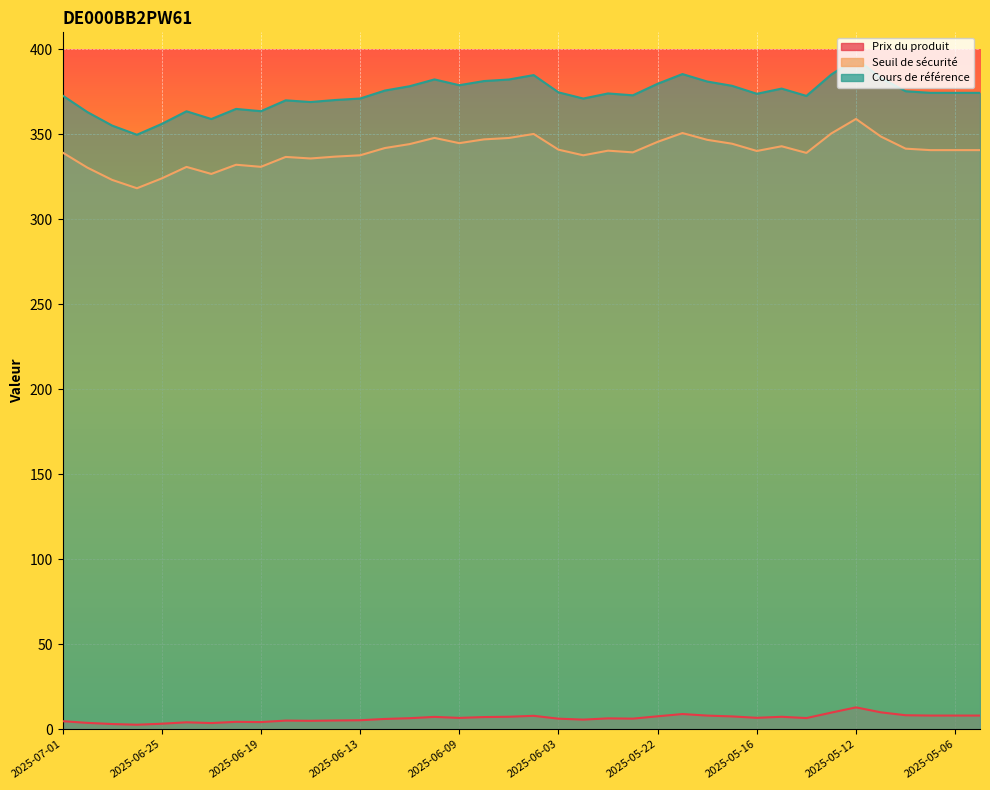

Reading left to right, list all the values displayed in this chart.

Prix du produit: 2025-07-01=4.8	2025-06-30=3.8	2025-06-27=3.1	2025-06-26=2.7	2025-06-25=3.2	2025-06-24=4.1	2025-06-23=3.6	2025-06-20=4.4	2025-06-19=4.2	2025-06-18=5.1	2025-06-17=5.0	2025-06-16=5.2	2025-06-13=5.3	2025-06-12=6.1	2025-06-11=6.5	2025-06-10=7.3	2025-06-09=6.7	2025-06-06=7.2	2025-06-05=7.3	2025-06-04=7.9	2025-06-03=6.2	2025-06-02=5.7	2025-05-26=6.4	2025-05-23=6.2	2025-05-22=7.6	2025-05-21=8.9	2025-05-20=8.0	2025-05-19=7.5	2025-05-16=6.7	2025-05-15=7.3	2025-05-14=6.6	2025-05-13=9.8	2025-05-12=12.9	2025-05-09=10.0	2025-05-08=8.2	2025-05-07=8.1	2025-05-06=8.1	2025-05-05=8.1
Seuil de sécurité: 2025-07-01=339.3	2025-06-30=330.4	2025-06-27=323.2	2025-06-26=318.3	2025-06-25=324.1	2025-06-24=330.8	2025-06-23=326.7	2025-06-20=332.1	2025-06-19=330.9	2025-06-18=336.7	2025-06-17=335.8	2025-06-16=336.9	2025-06-13=337.7	2025-06-12=341.9	2025-06-11=344.3	2025-06-10=347.9	2025-06-09=344.8	2025-06-06=347.0	2025-06-05=347.8	2025-06-04=350.2	2025-06-03=341.0	2025-06-02=337.7	2025-05-26=340.4	2025-05-23=339.4	2025-05-22=345.6	2025-05-21=350.8	2025-05-20=346.8	2025-05-19=344.5	2025-05-16=340.2	2025-05-15=343.0	2025-05-14=339.1	2025-05-13=350.5	2025-05-12=359.0	2025-05-09=348.7	2025-05-08=341.6	2025-05-07=340.7	2025-05-06=340.7	2025-05-05=340.7
Cours de référence: 2025-07-01=372.9	2025-06-30=363.1	2025-06-27=355.1	2025-06-26=349.8	2025-06-25=356.1	2025-06-24=363.6	2025-06-23=359.0	2025-06-20=364.9	2025-06-19=363.6	2025-06-18=370.0	2025-06-17=369.0	2025-06-16=370.2	2025-06-13=371.1	2025-06-12=375.8	2025-06-11=378.3	2025-06-10=382.3	2025-06-09=378.9	2025-06-06=381.4	2025-06-05=382.2	2025-06-04=384.9	2025-06-03=374.7	2025-06-02=371.1	2025-05-26=374.1	2025-05-23=372.9	2025-05-22=379.8	2025-05-21=385.4	2025-05-20=381.1	2025-05-19=378.6	2025-05-16=373.9	2025-05-15=376.9	2025-05-14=372.6	2025-05-13=385.1	2025-05-12=394.6	2025-05-09=383.2	2025-05-08=375.4	2025-05-07=374.4	2025-05-06=374.4	2025-05-05=374.4